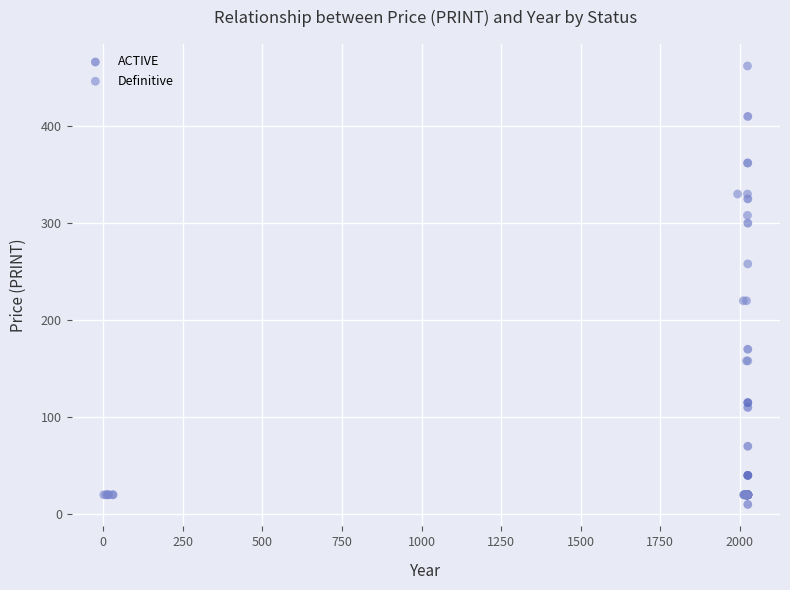

Which series has the widest spread of Y values?

Definitive